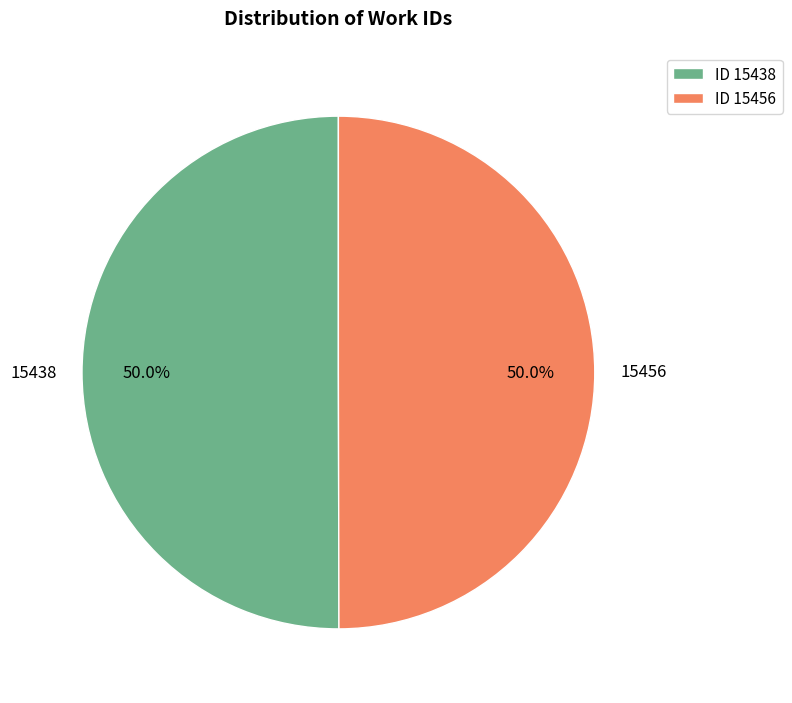

How much of the chart is everything except 15438?

50.0%